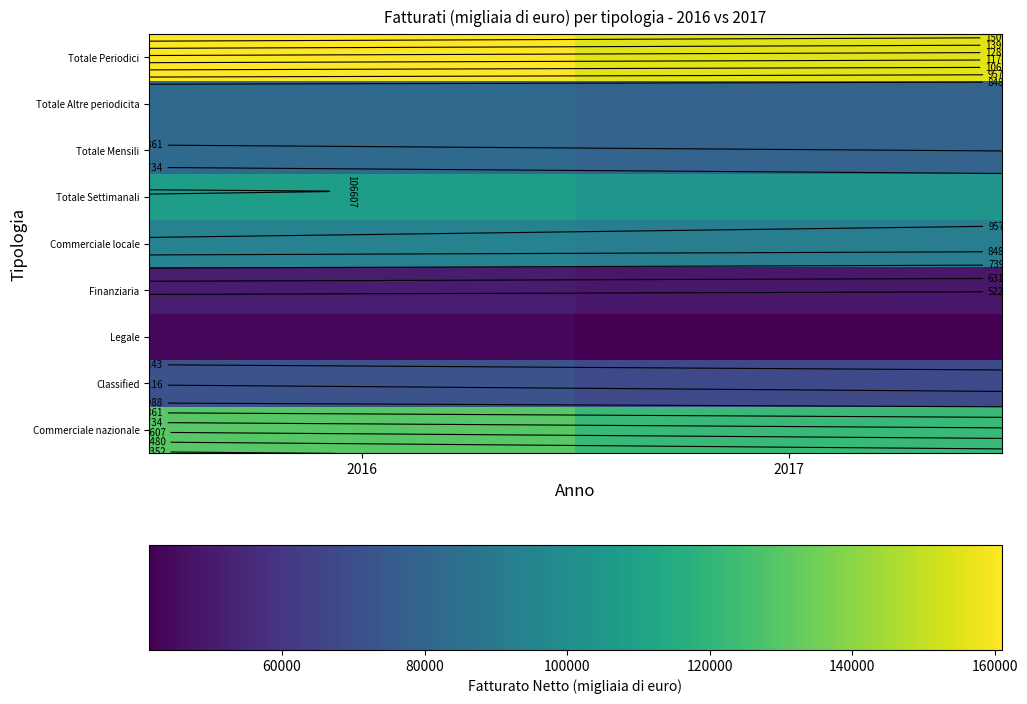

Is it true that Commerciale nazionale equals 40381.6 at 2017?

False